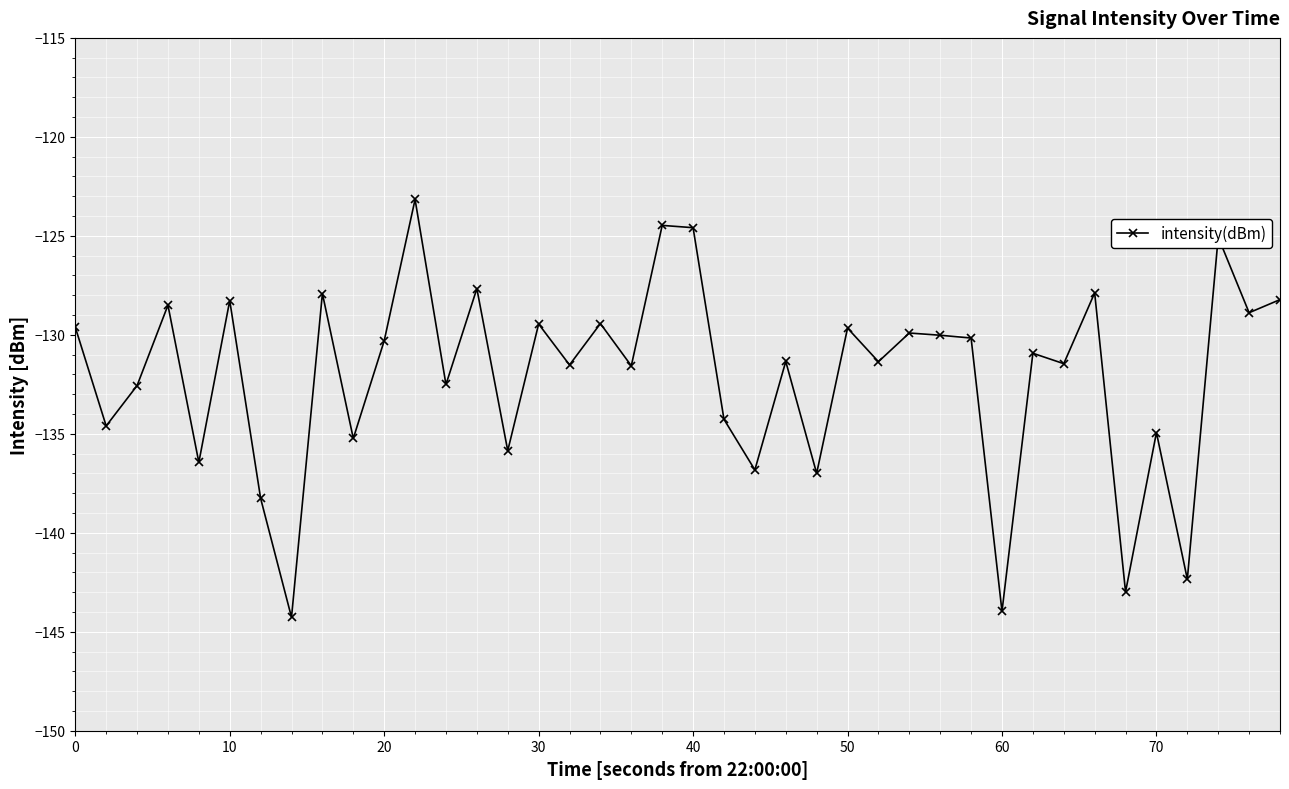

What is the minimum value shown in the chart?

-144.3